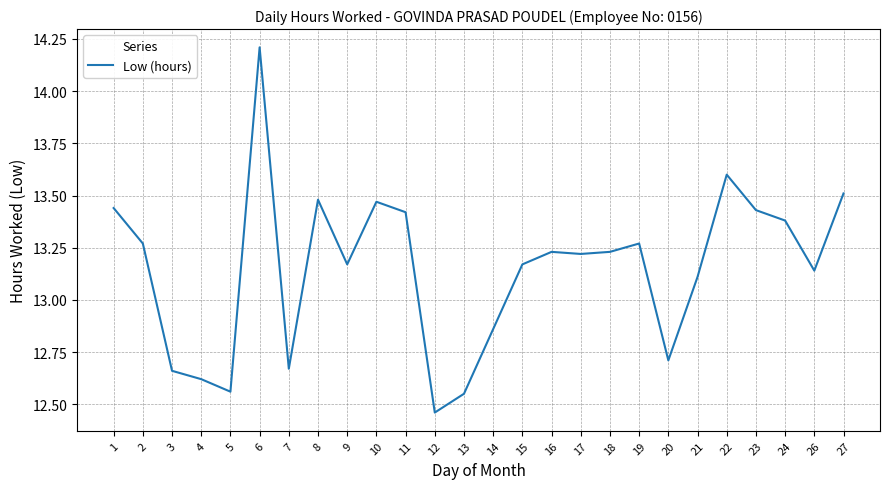

At which label is the value closest to 13?

21